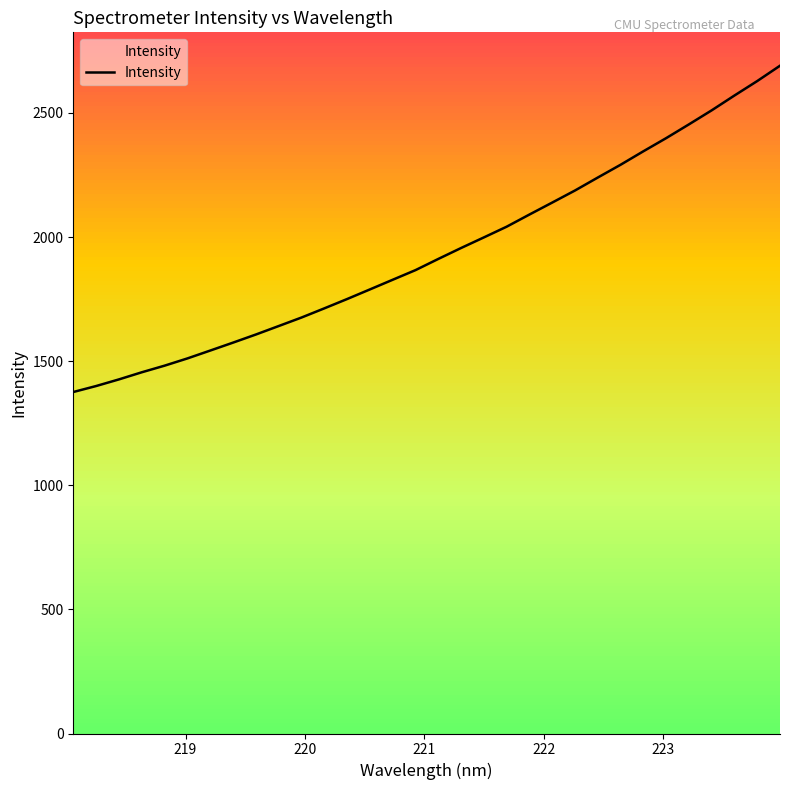

What is the lowest value of the Intensity series?

1375.8